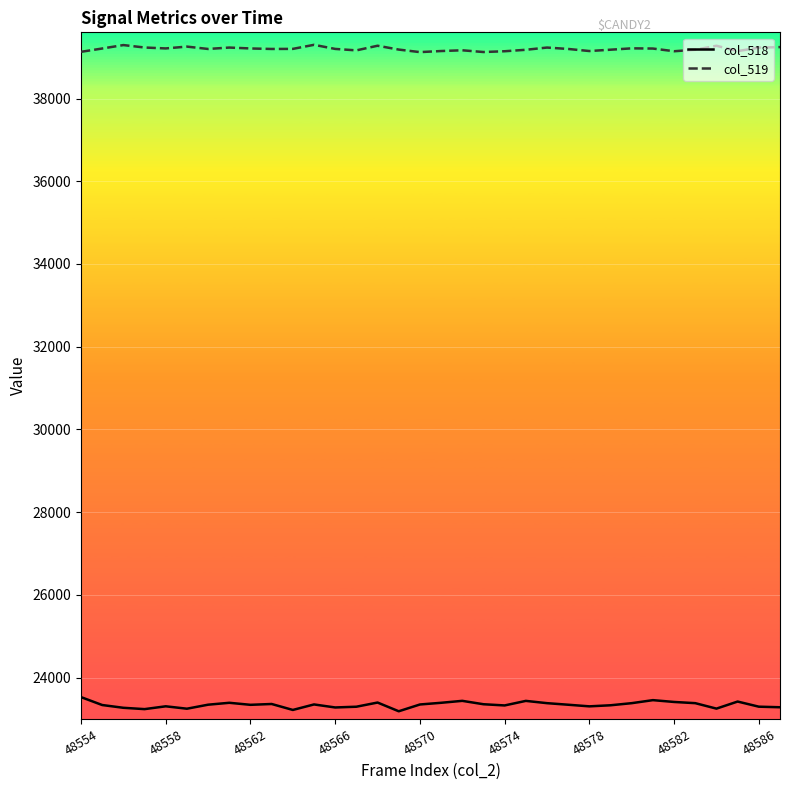

Rank the series by their maximum value, from lowest to highest.

col_518, col_519